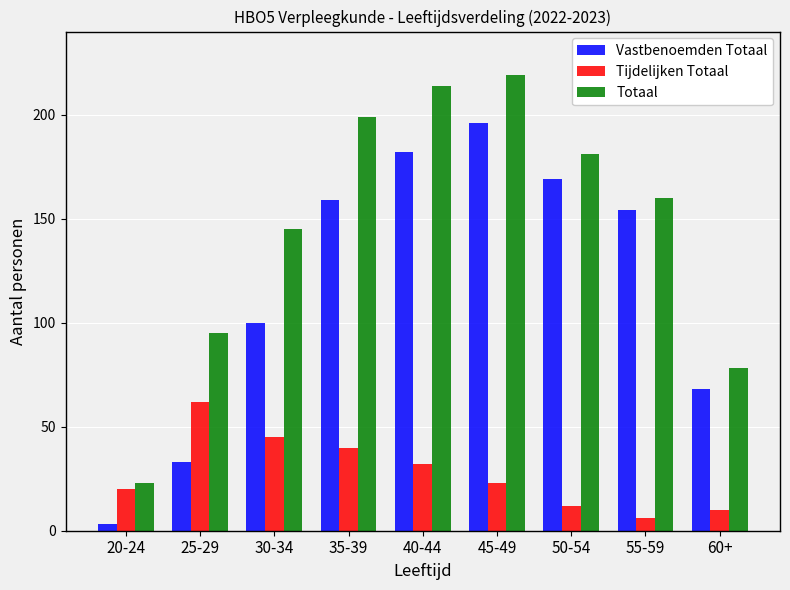

Which series has the largest range (max minus min)?

Totaal